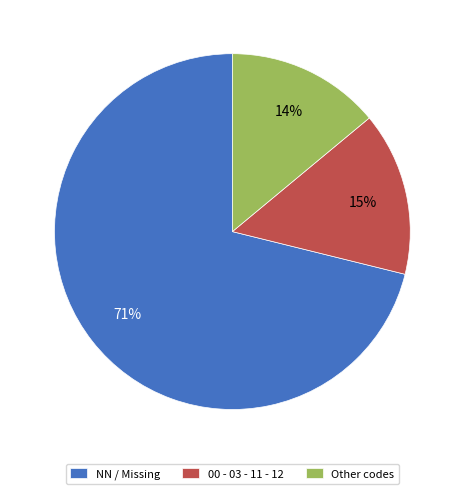

Is there any slice that represents more than half of the pie?

Yes